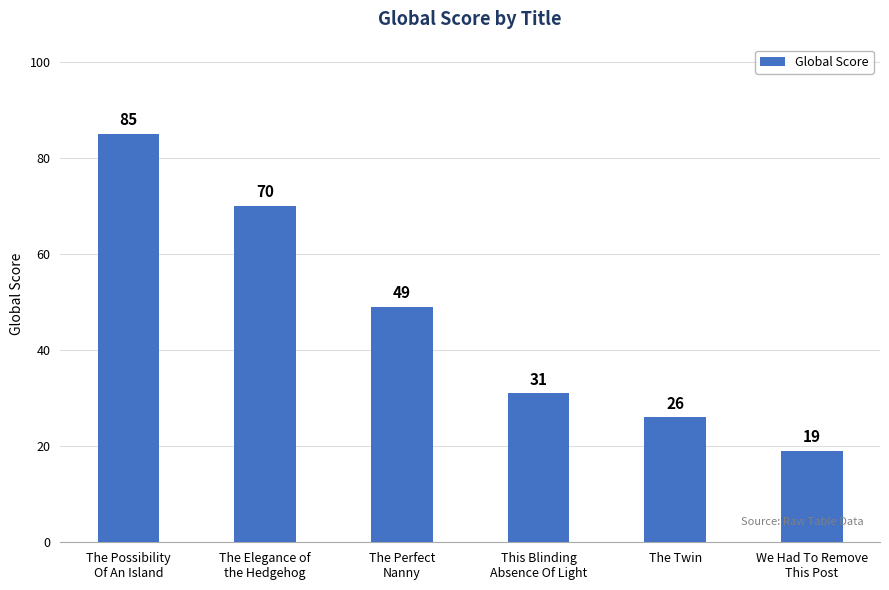

What is the ratio of the value at The Elegance of
the Hedgehog to the value at The Perfect
Nanny?

1.4